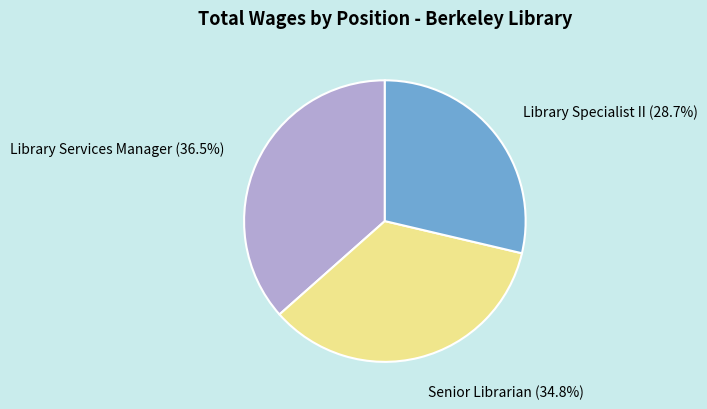

Does any single category account for the majority?

No